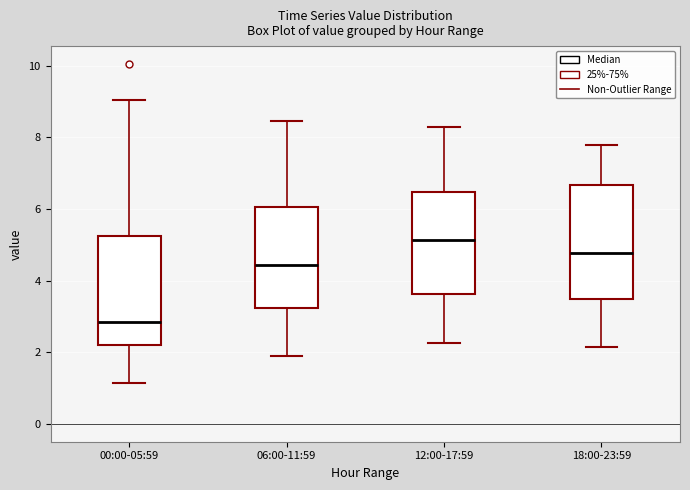

Reading left to right, transcribe this box plot: for each box, give where its median line is, the range the box spans, and where its two whiskers end, as read against the y-axis. The values are not printed on the chart, so give them approximately, as read against the axis.

00:00-05:59: median 2.8, box 2.2 to 5.2, whiskers 1.2 to 9.0
06:00-11:59: median 4.4, box 3.2 to 6.0, whiskers 2.0 to 8.4
12:00-17:59: median 5.2, box 3.6 to 6.4, whiskers 2.2 to 8.4
18:00-23:59: median 4.8, box 3.4 to 6.6, whiskers 2.2 to 7.8